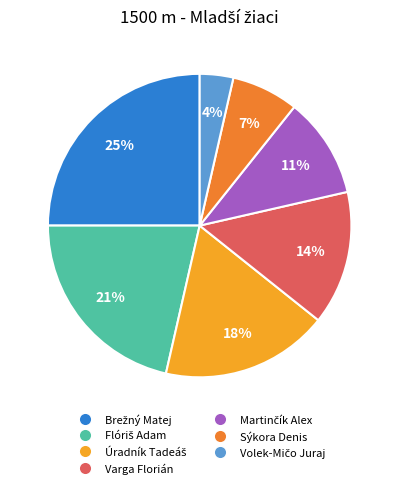

Is there a majority slice in this chart?

No